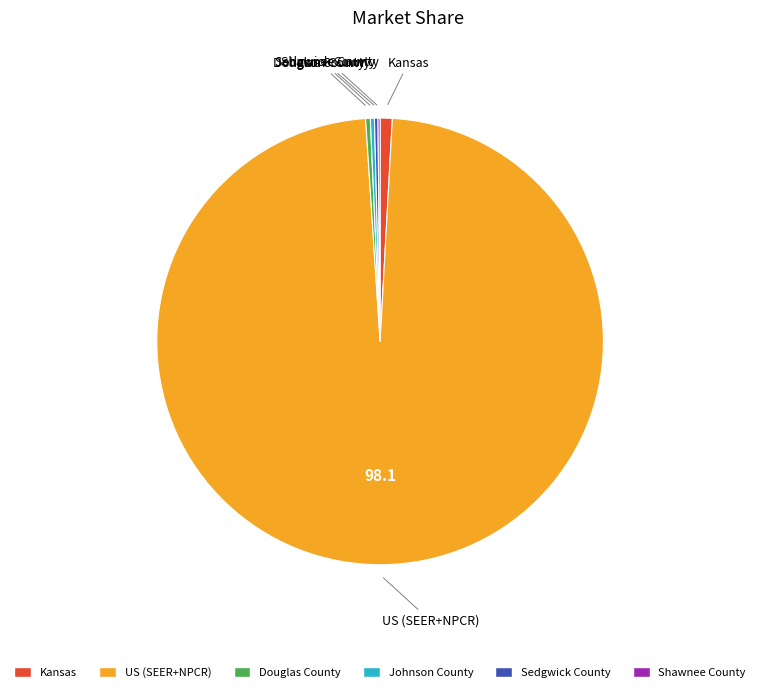

Which slice is the largest?

US (SEER+NPCR)